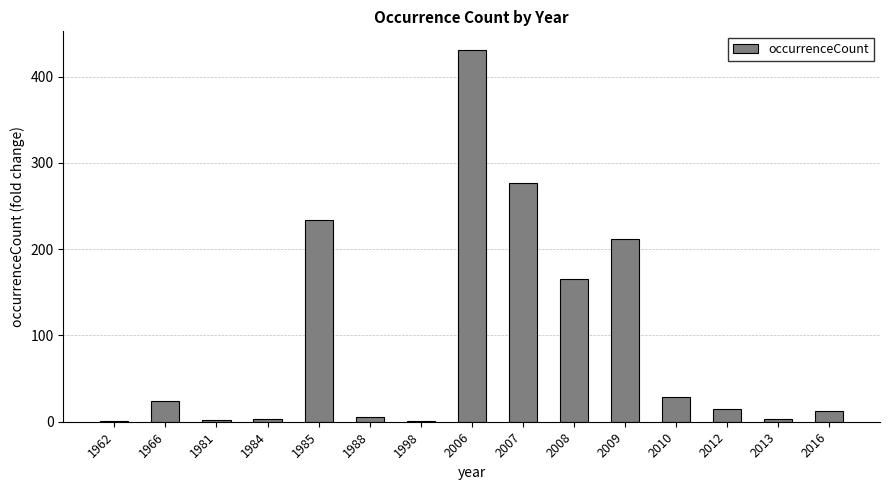

The chart shows a value of 82 at 1985. True or false?

False